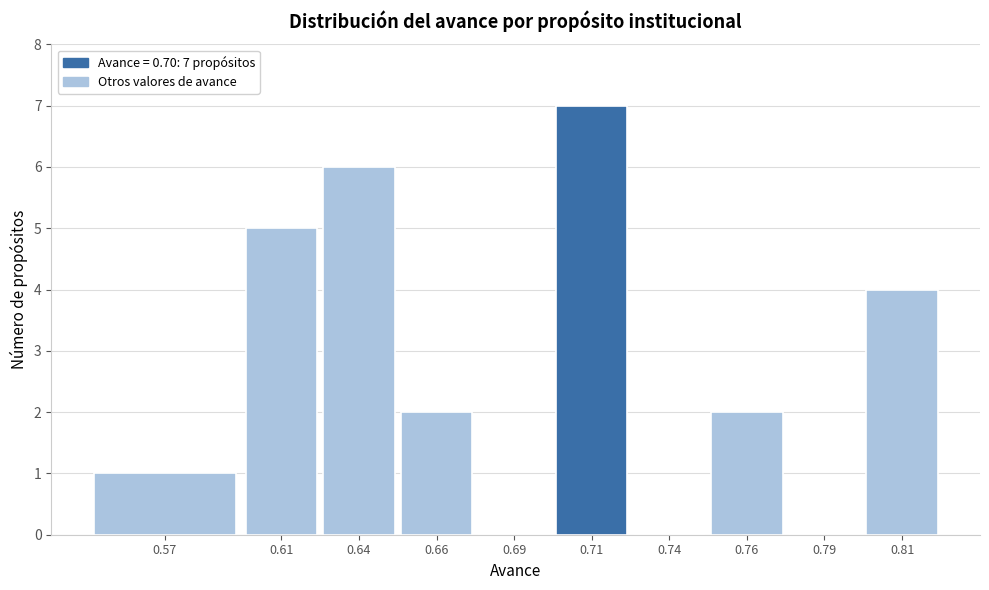

Reading left to right, what are all the values shown in this chart?

0.57=1	0.61=5	0.64=6	0.66=2	0.69=0	0.71=7	0.74=0	0.76=2	0.79=0	0.81=4